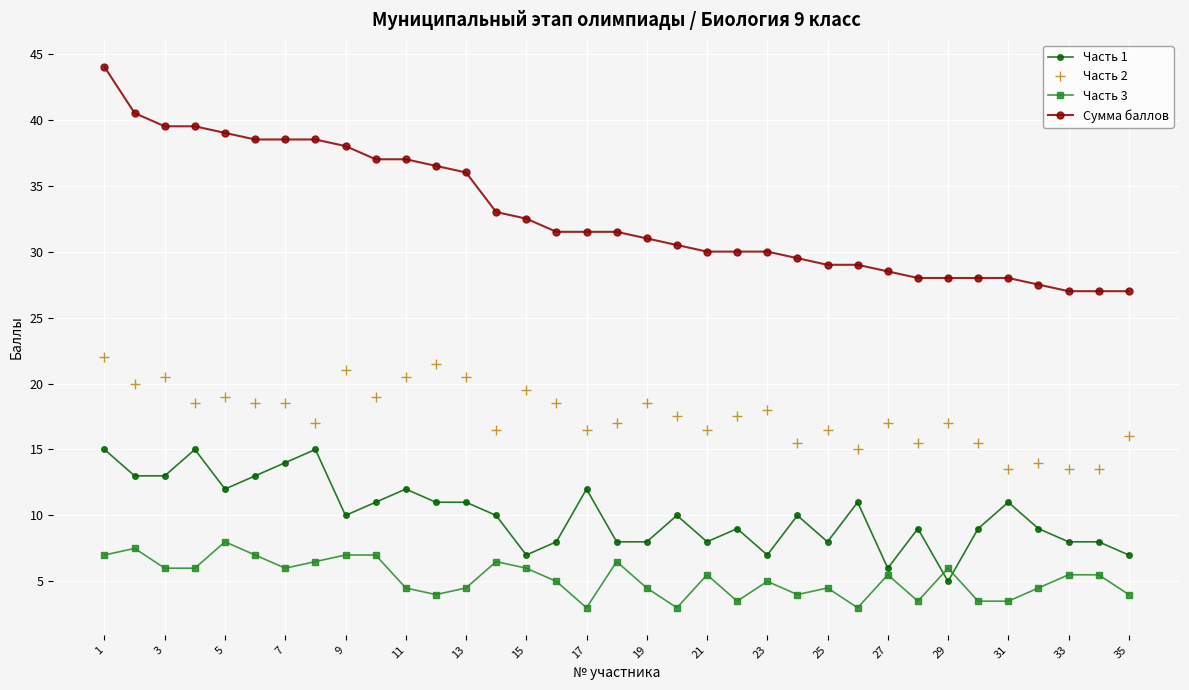

Which series has the largest range (max minus min)?

Сумма баллов